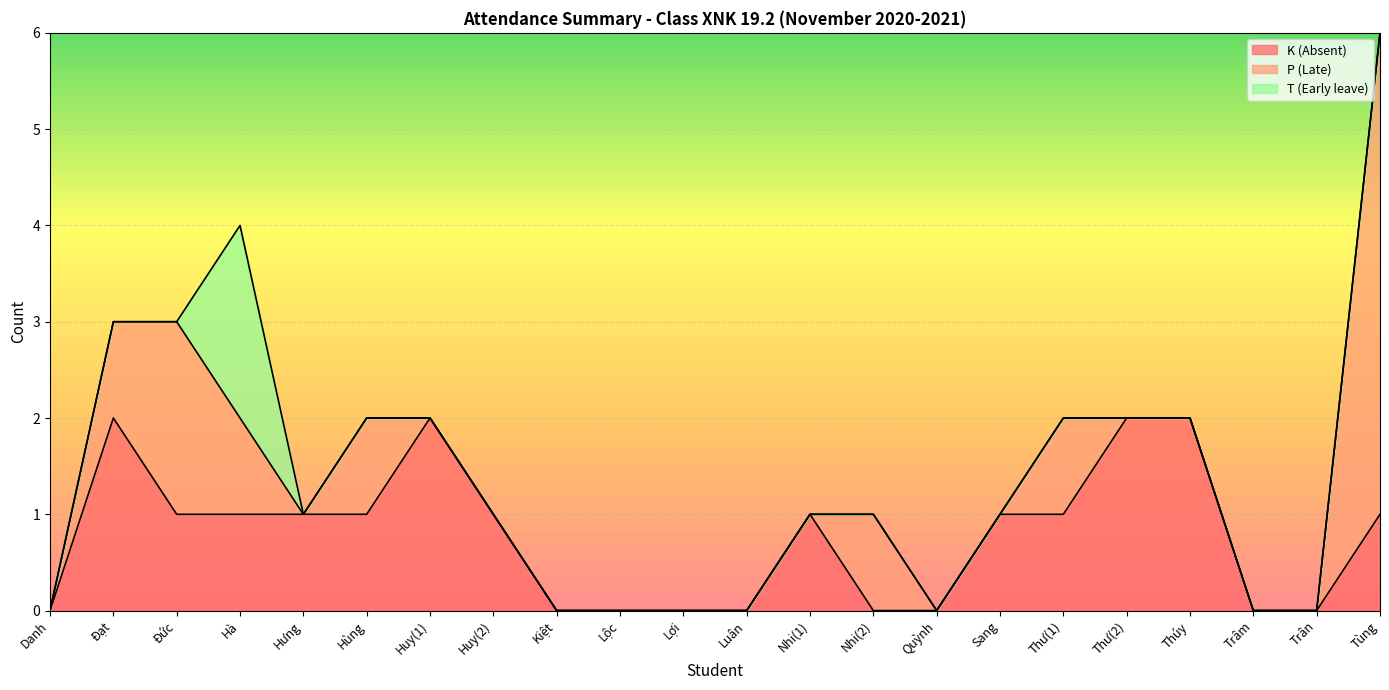

Is it true that P (Late) equals 3 at Trân?

False